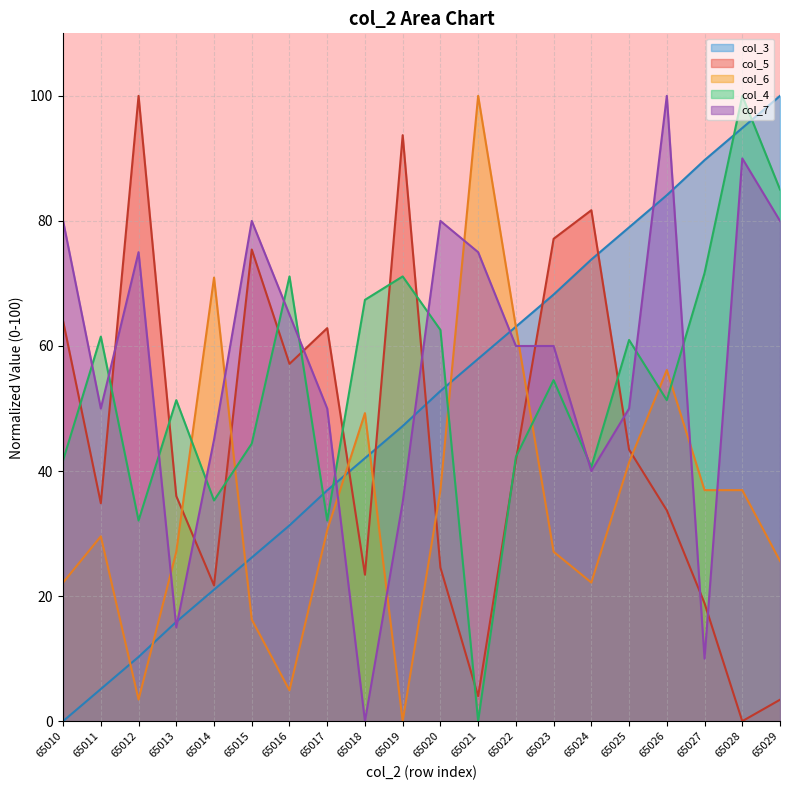

The col_5 series shows 30.7 at 65014. True or false?

False